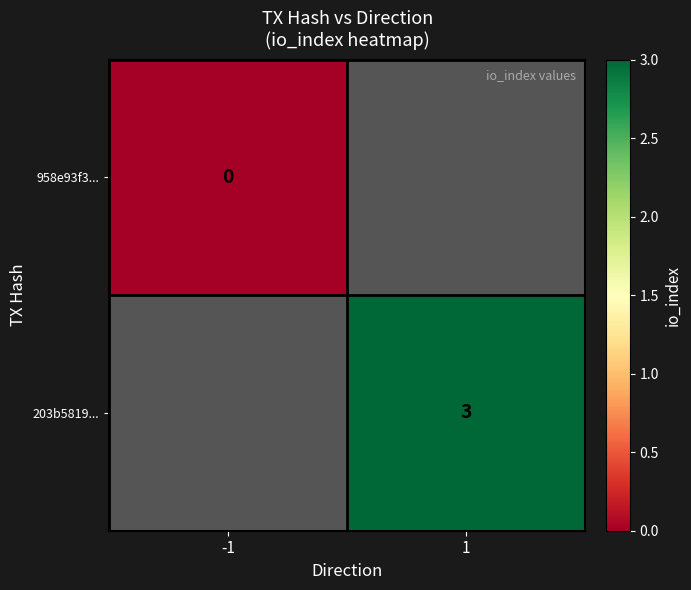

At how many categories does at least one series exceed 0?

1